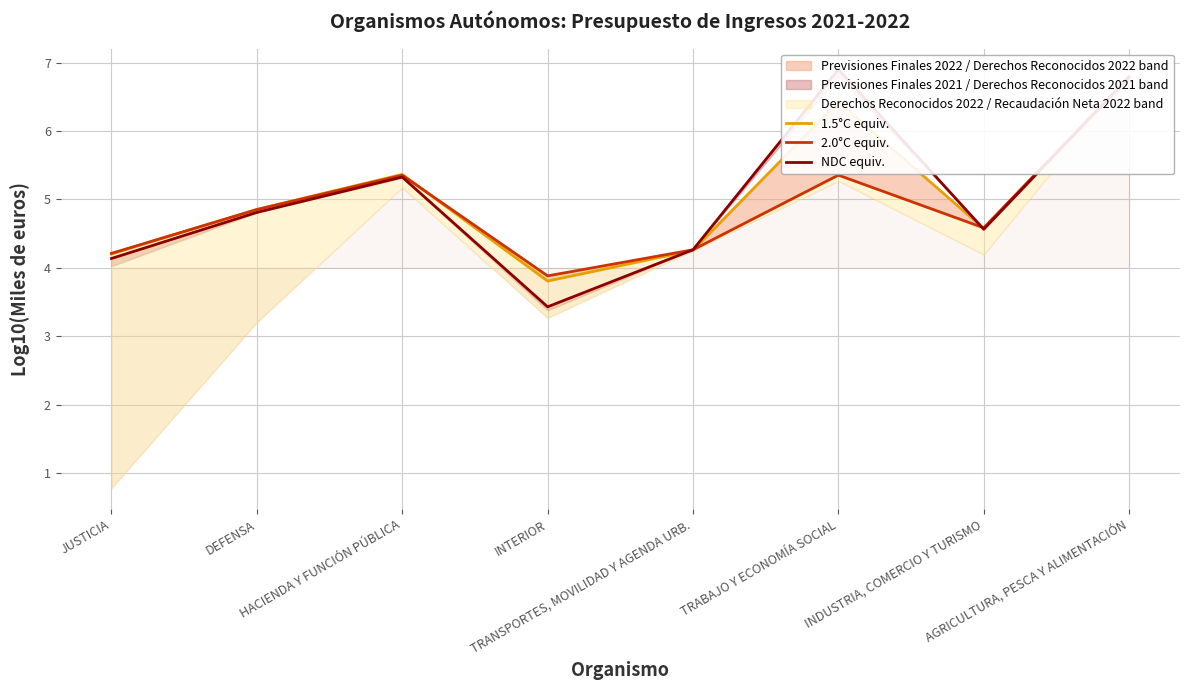

What is the difference between the 1.5°C equiv. values at INDUSTRIA, COMERCIO Y TURISMO and TRABAJO Y ECONOMÍA SOCIAL?

1.9